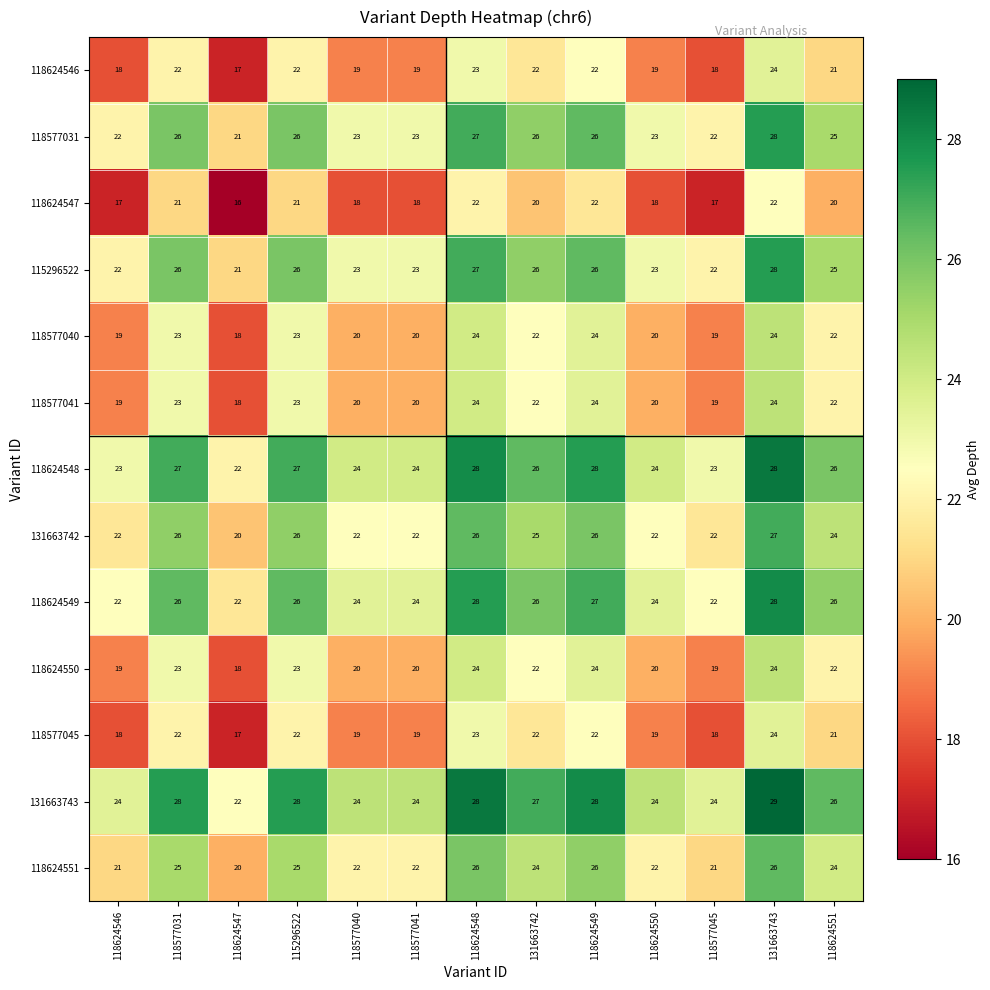

What is the sum of all 118577041 values?

278